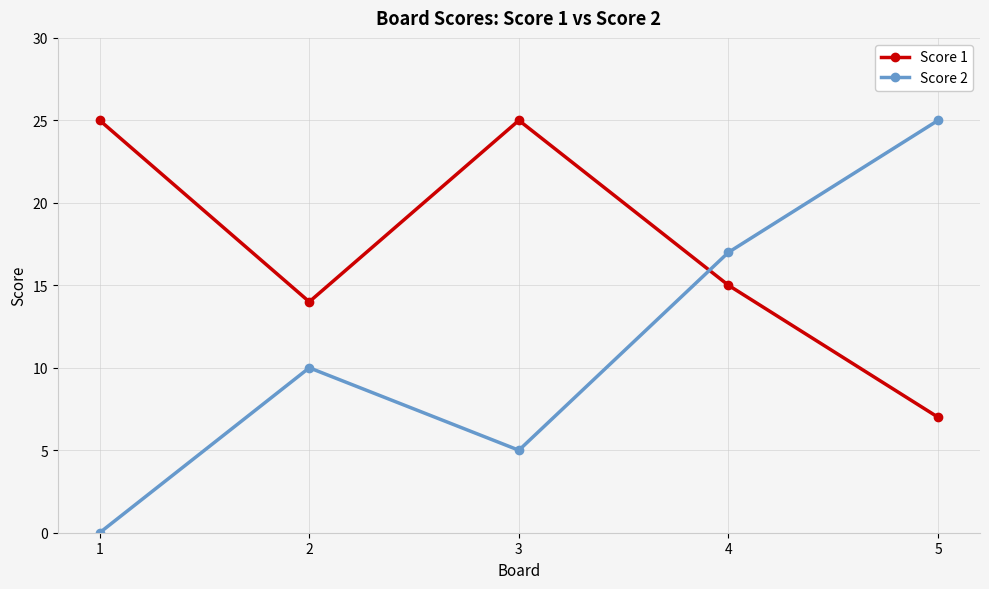

Does the chart have visible grid lines?

Yes